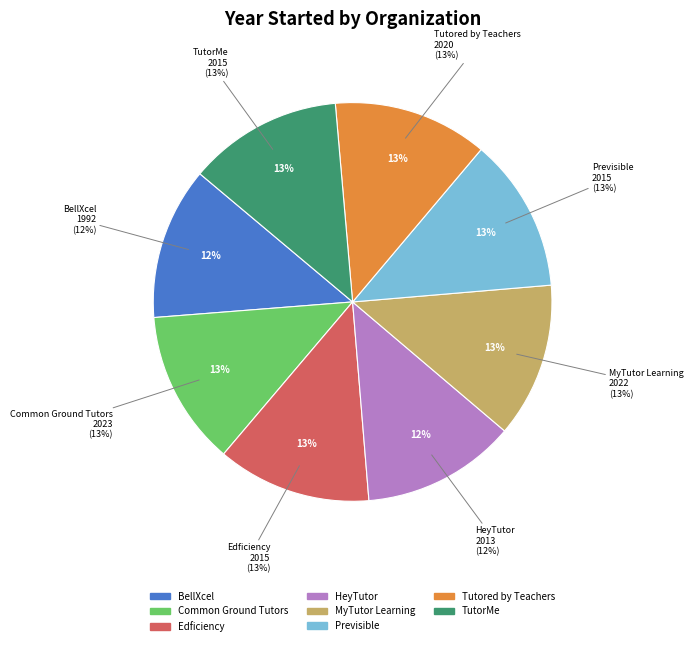

To the nearest percent, what is the combined percentage of Previsible and BellXcel?

25%